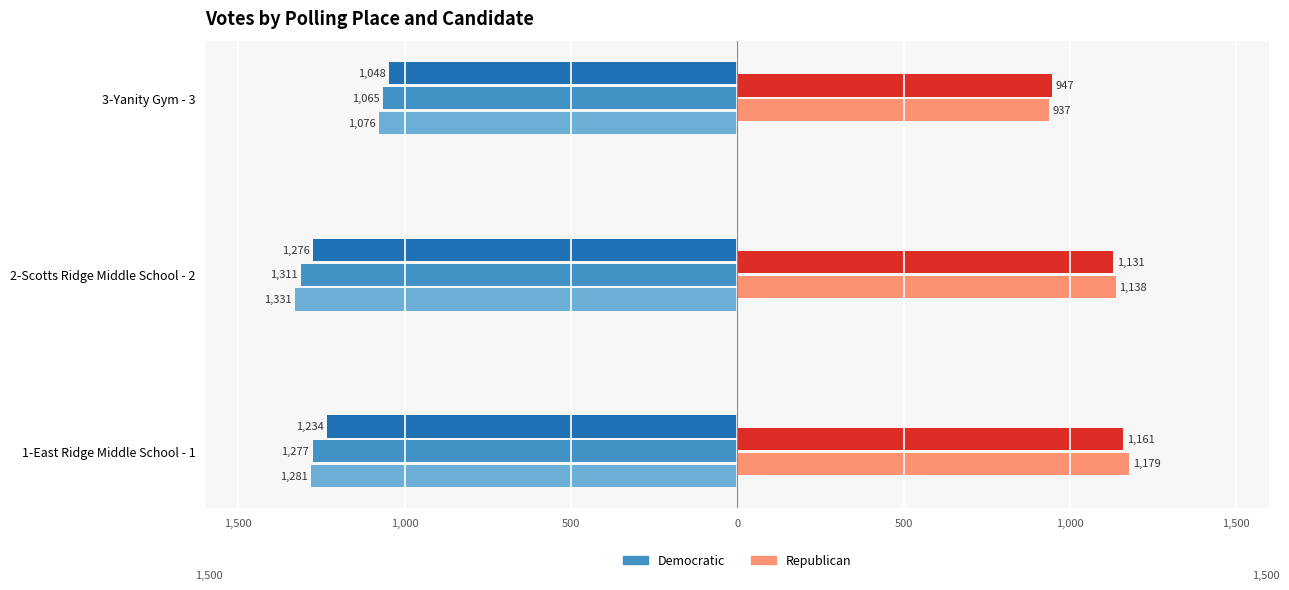

Reading right to left, list all the values displayed in this chart.

Elizabeth DiSalvo Democratic: -1076	-1331	-1281
Mariah Hutchings Okrongly Democratic: -1065	-1311	-1277
Joe Dowdell Democratic: -1048	-1276	-1234
Christopher Molyneaux Republican: 937	1138	1179
Joseph Sorena Republican: 947	1131	1161